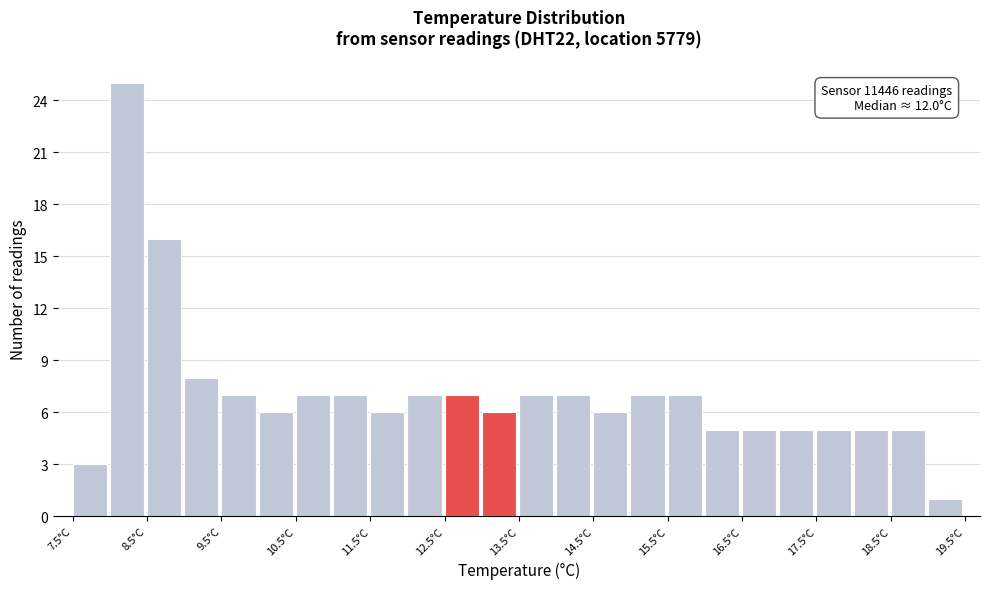

Over which range of the x-axis is the bar tallest?

8.0 to 8.5